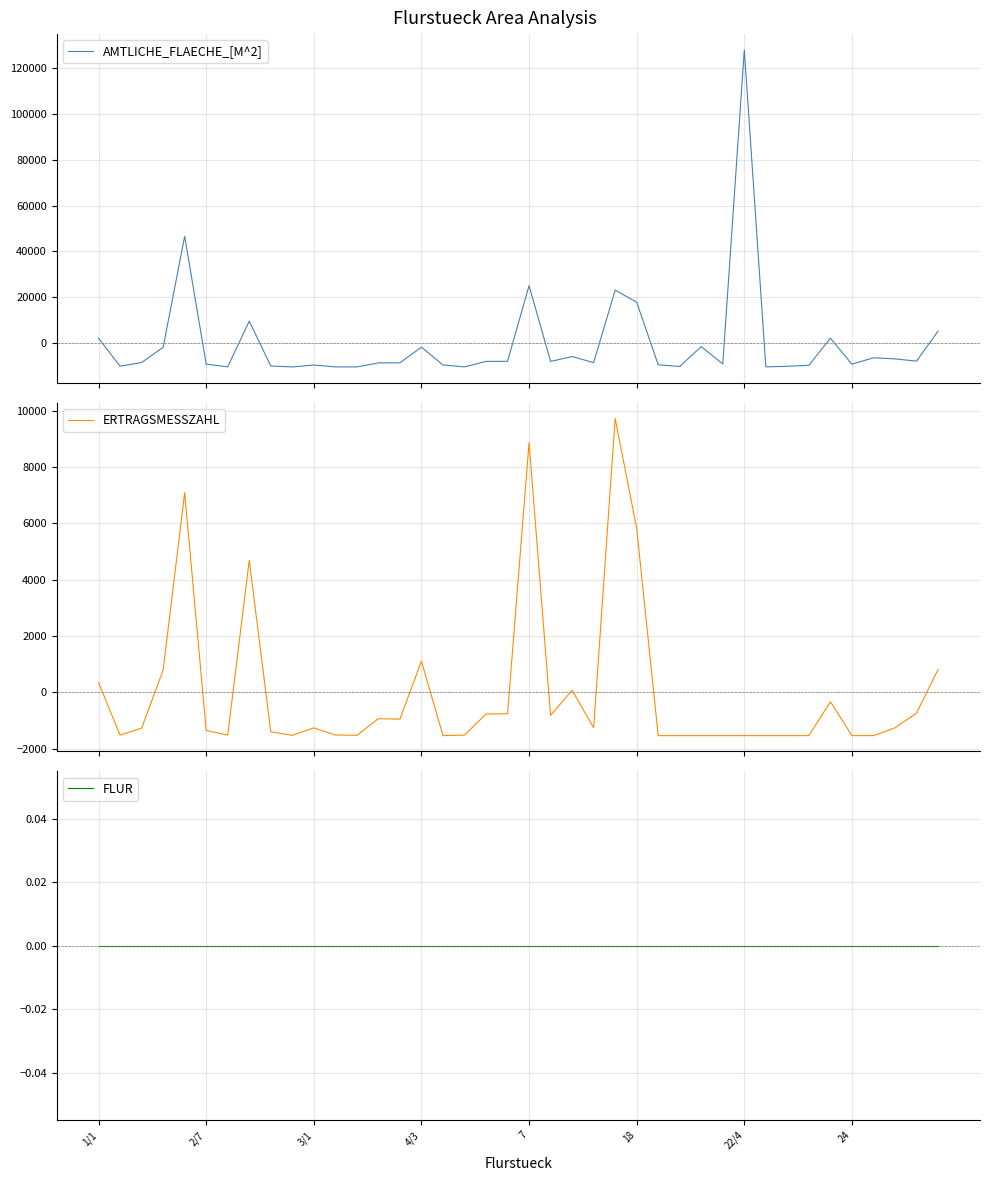

What is the spread (max minus min) of values at 11?

10400.0